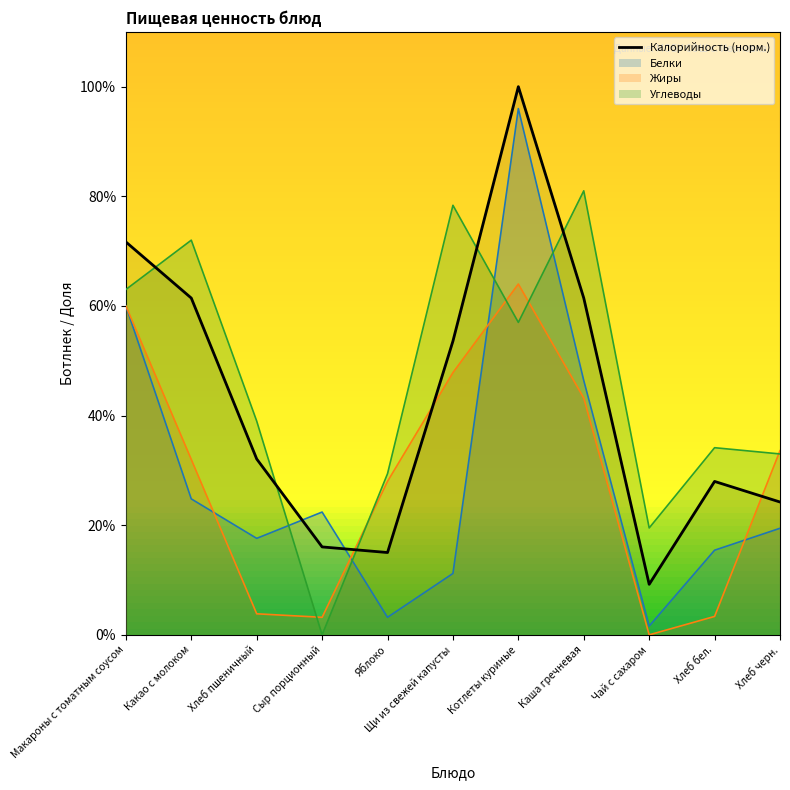

What is the difference between the second highest and minimum values?

62.5